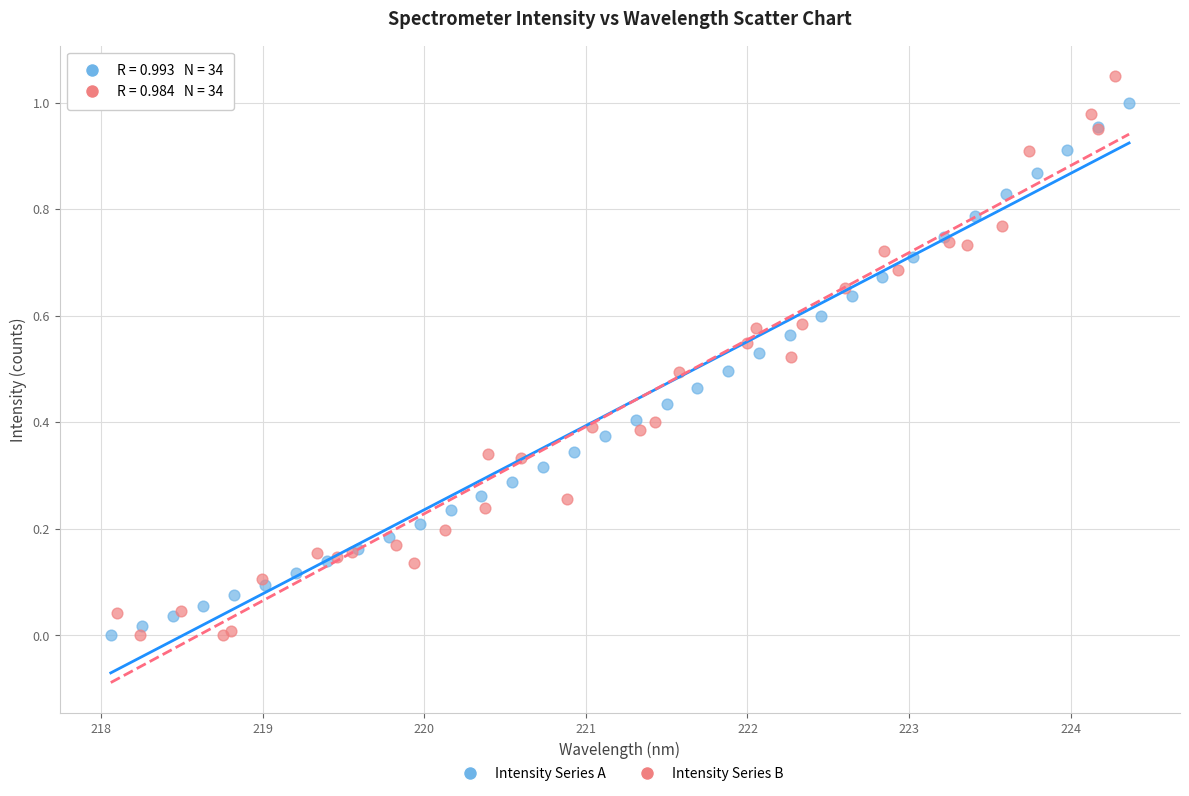

What are all the series names shown in the legend?

Intensity Series A, Intensity Series B